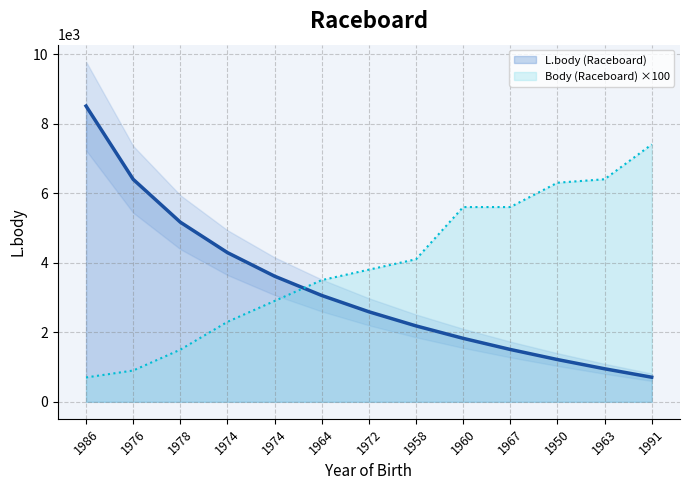

True or false: L.body (Raceboard) has a value of 3011 at 1958.

False